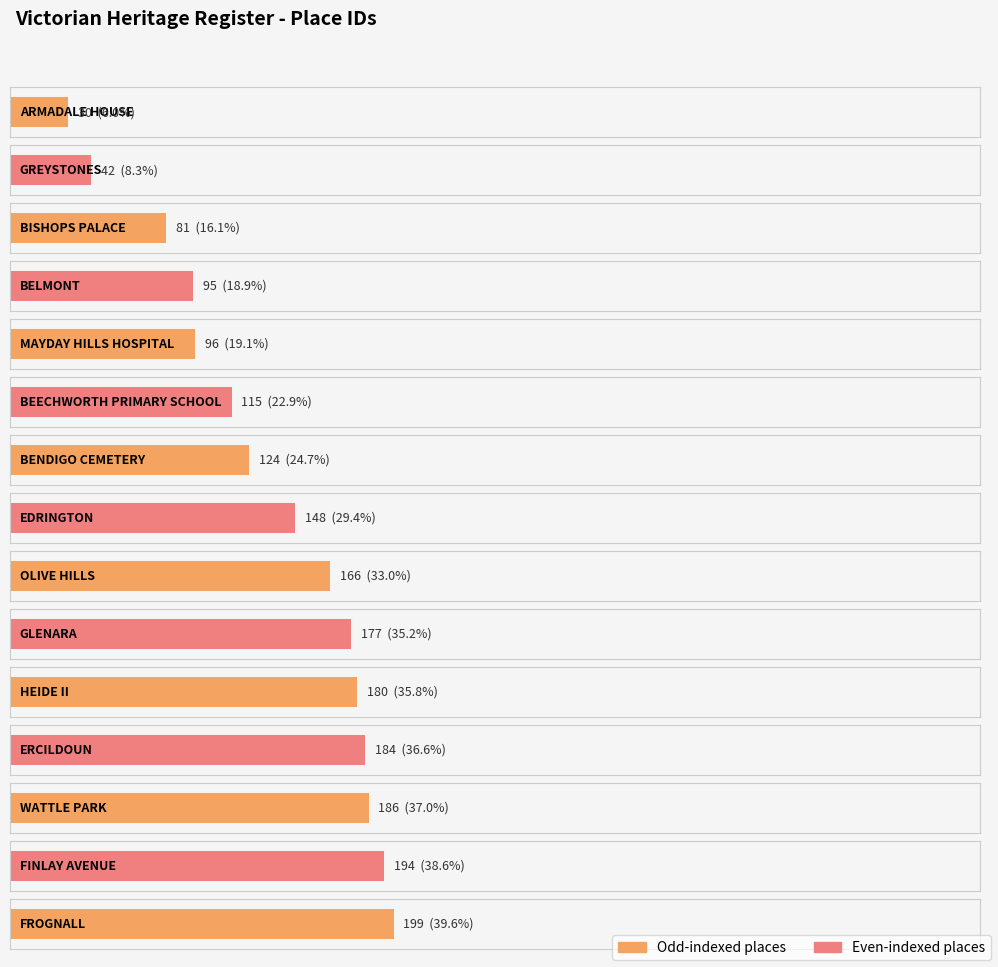

What is the smallest value displayed?

30